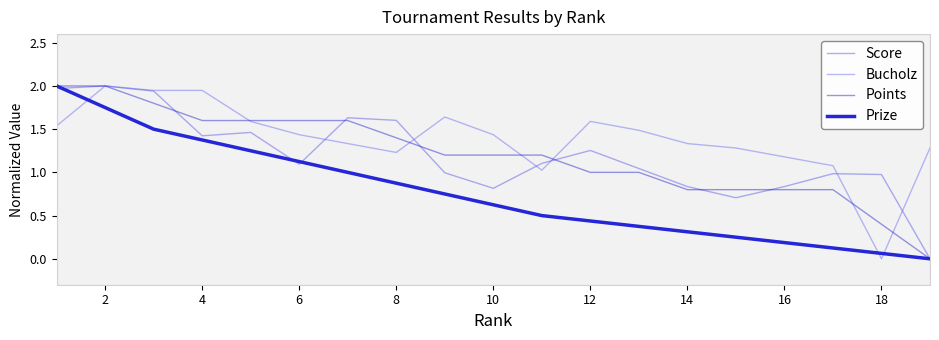

Is this an area chart (filled region under the line)?

No